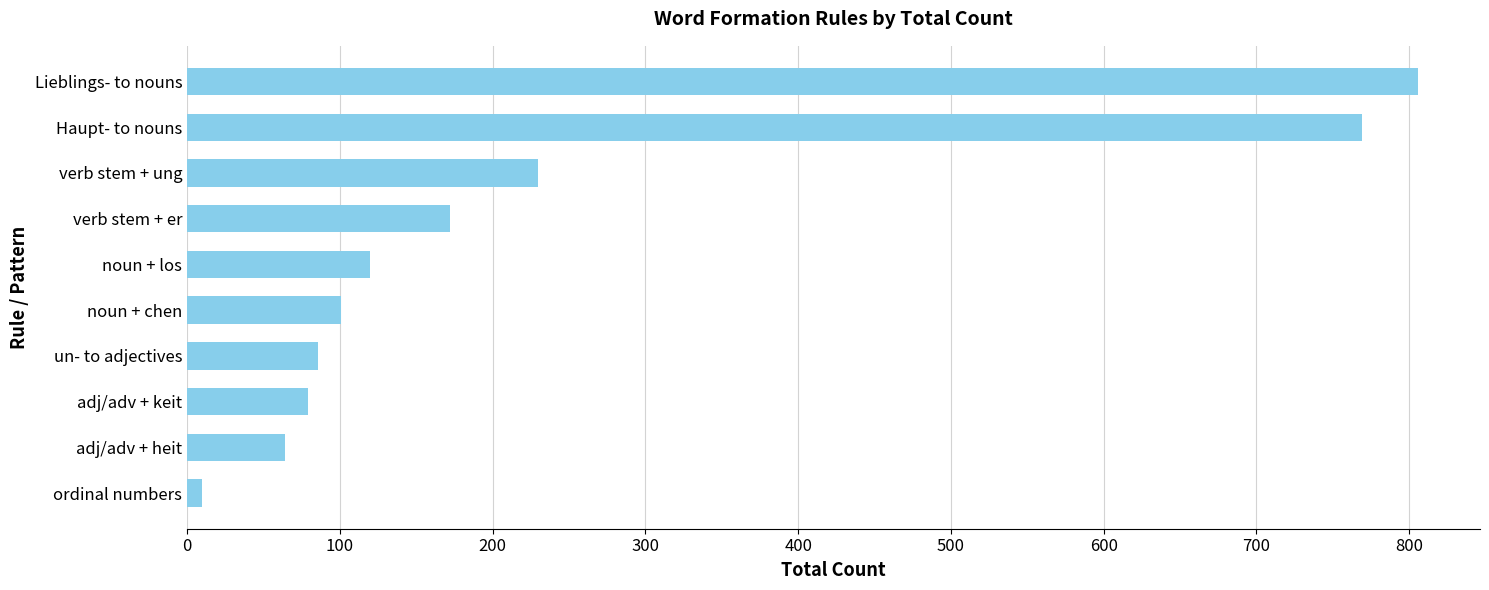

What is the change in value from noun + los to Haupt- to nouns?

+649